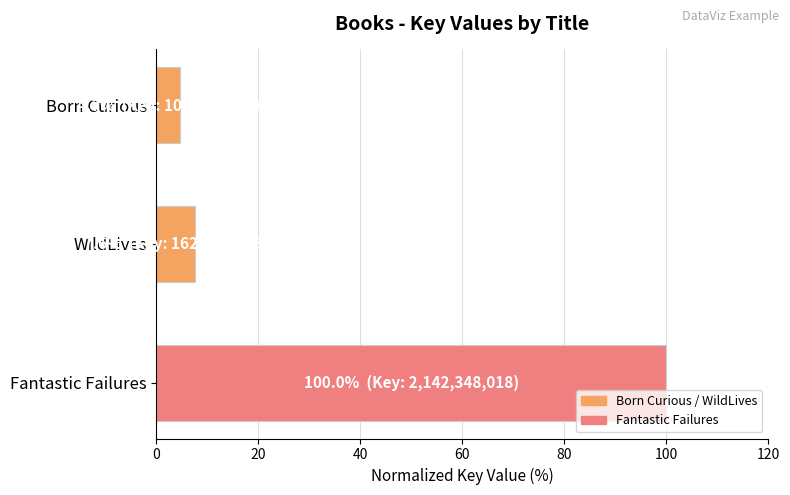

What is the change in value from Fantastic Failures to Born Curious?

-95.3